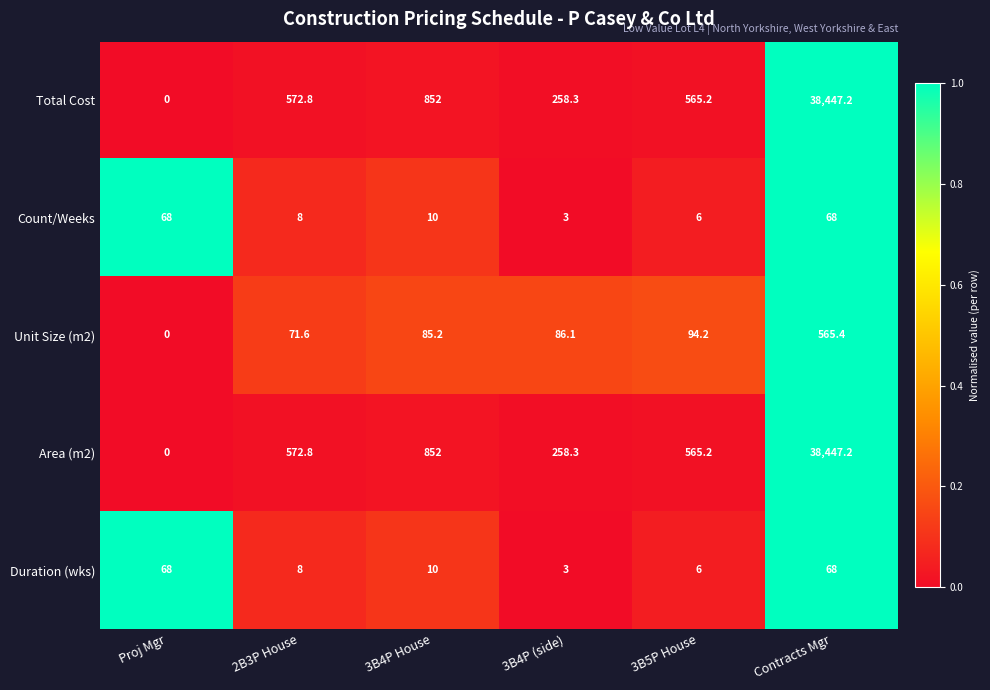

What is the spread (max minus min) of values at 3B4P (side)?

255.3